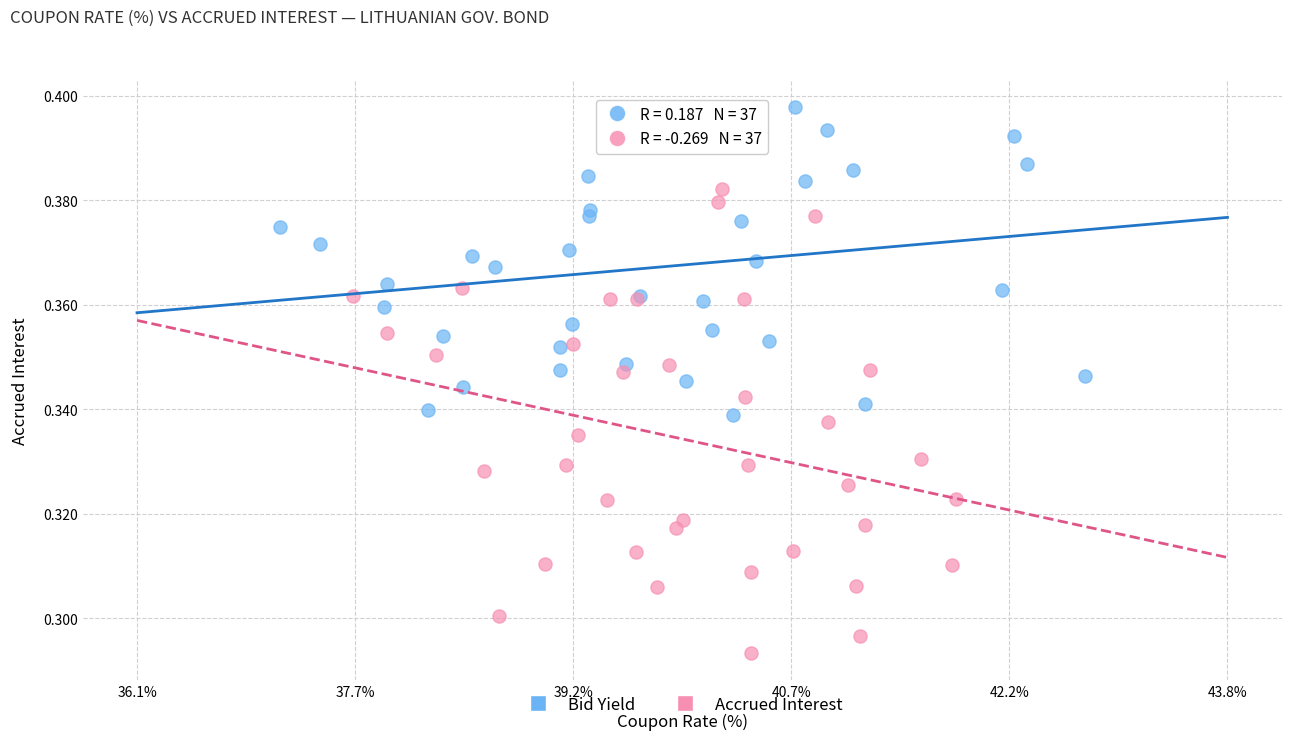

Which series reaches the maximum Y coordinate?

Bid Yield